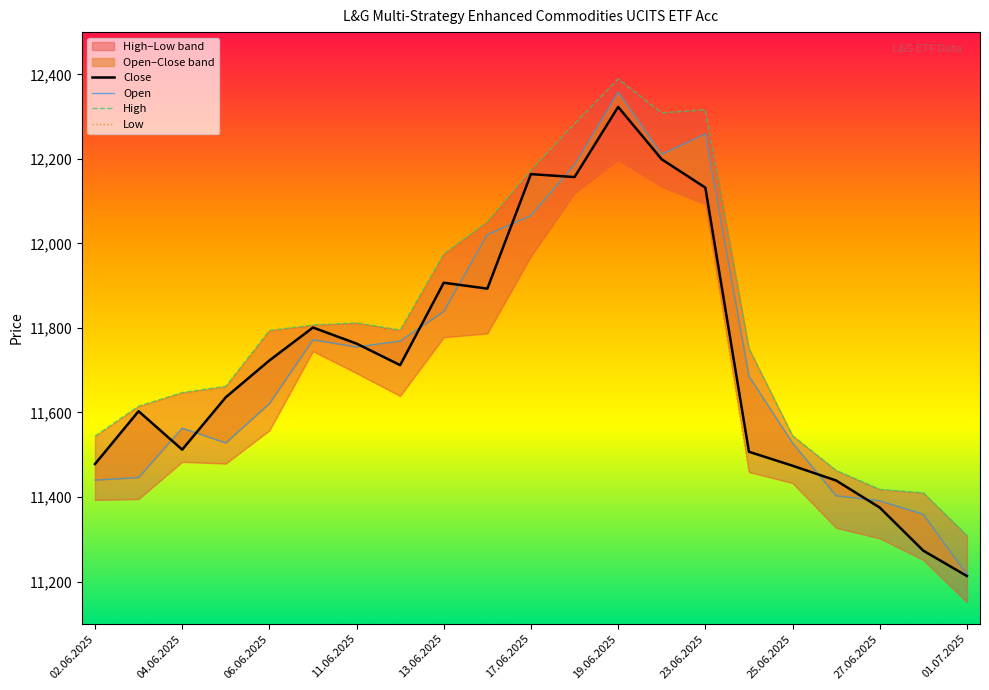

In Close, how many points are higher than both neighbors (excluding endpoints)?

5